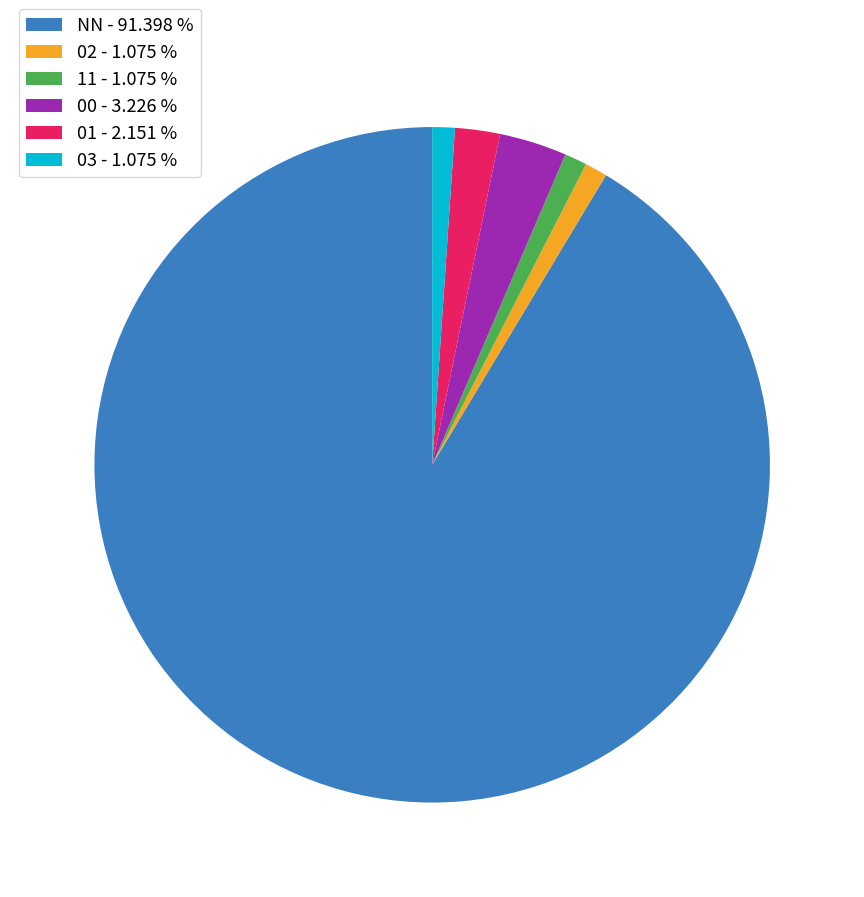

How many segments does this pie chart have?

6